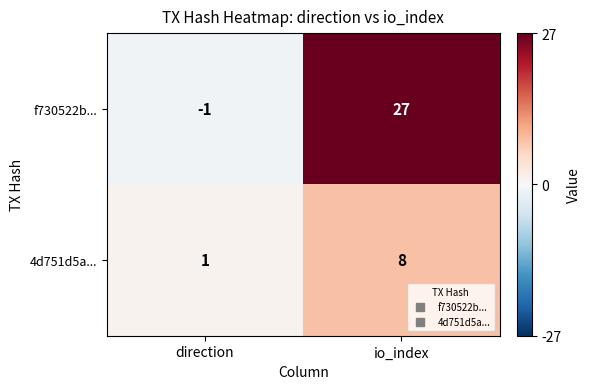

Reading left to right, extract all data points from this chart.

f730522b...: direction=-1	io_index=27
4d751d5a...: direction=1	io_index=8